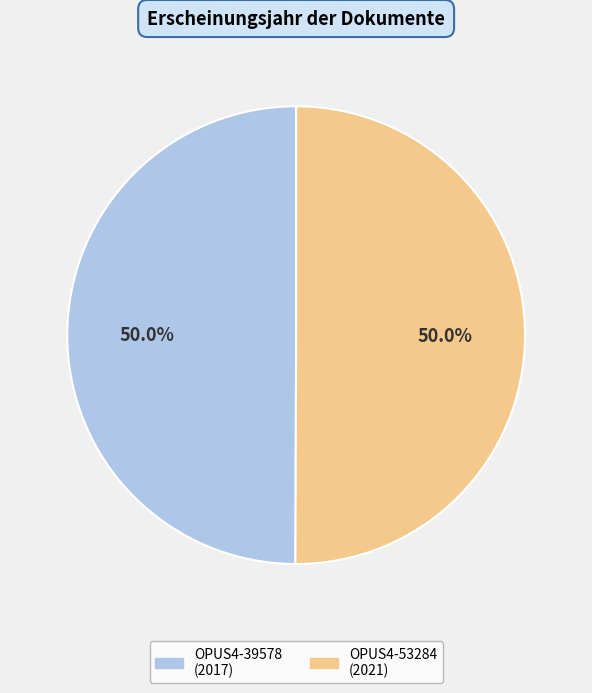

The OPUS4-53284 slice represents 60% of the pie. True or false?

False